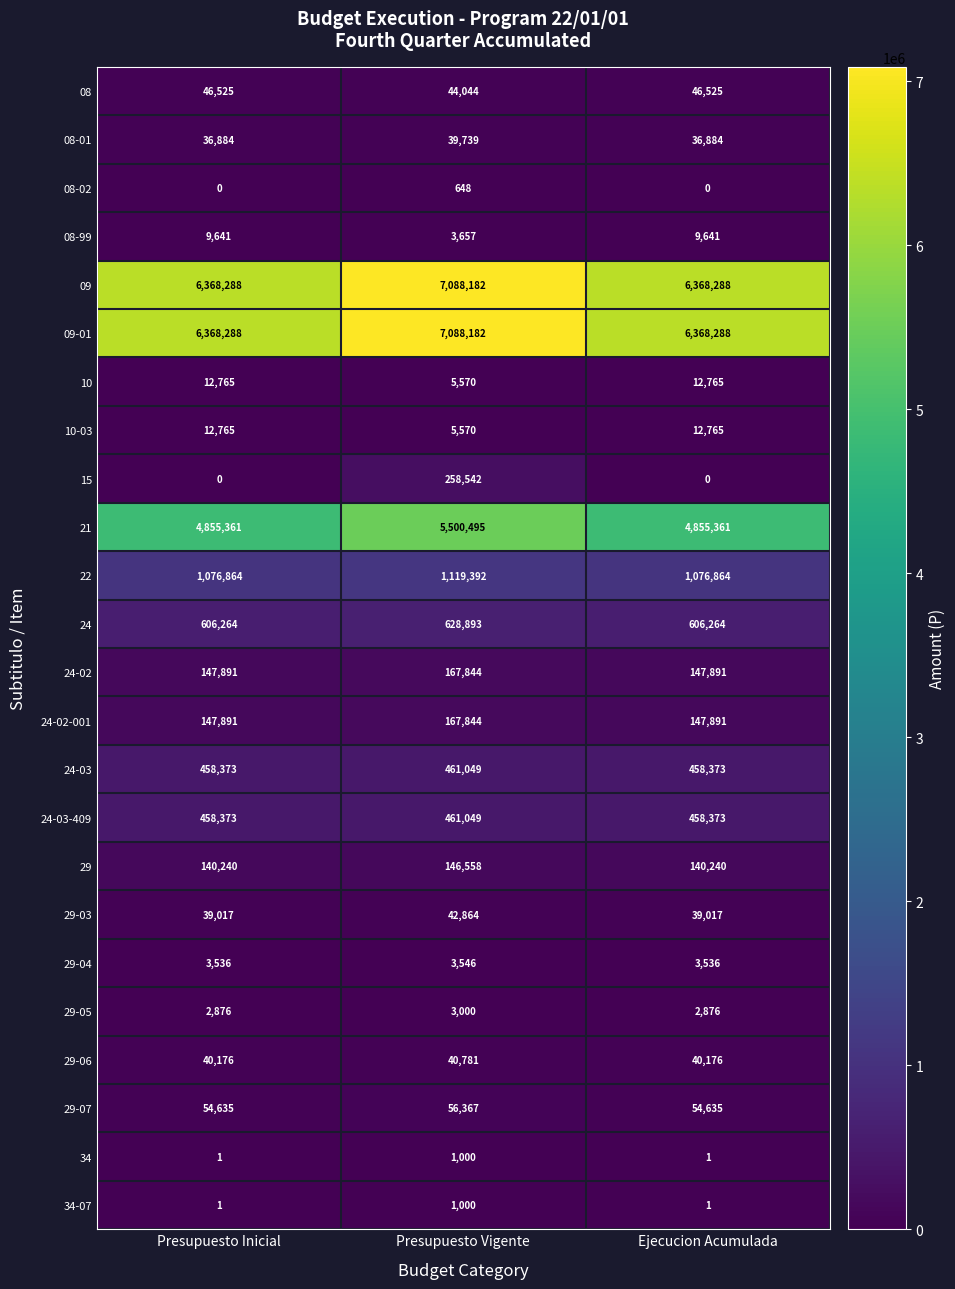

At how many categories does at least one series exceed 4198767?

3